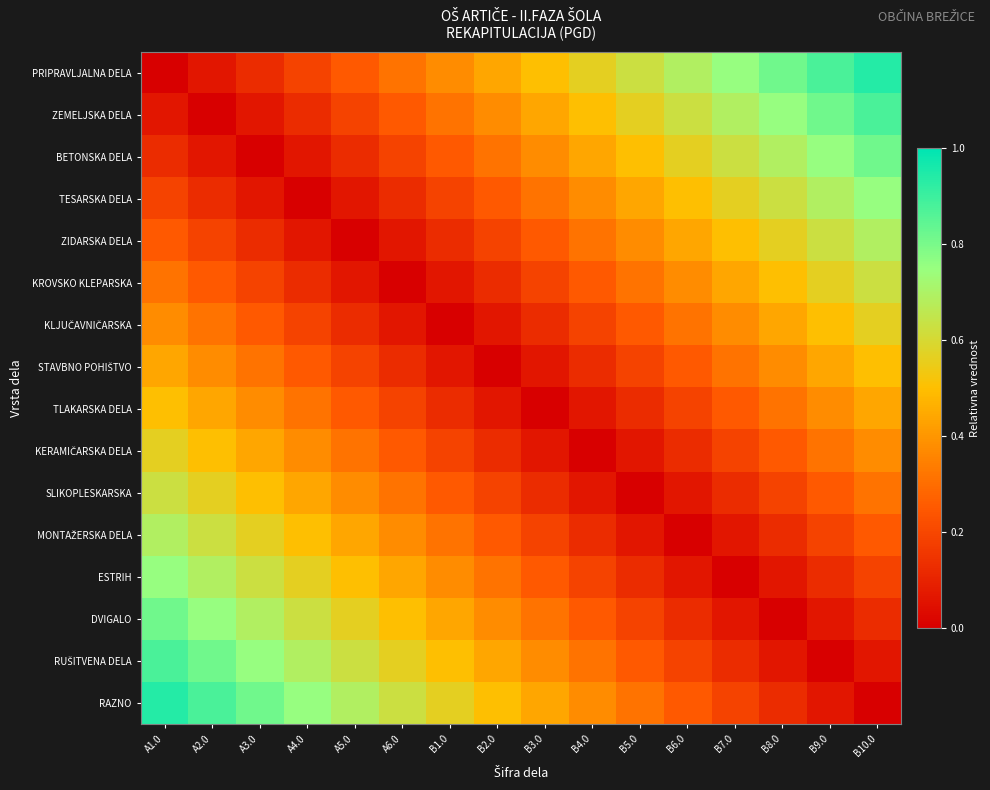

How many distinct data groups are displayed?

16